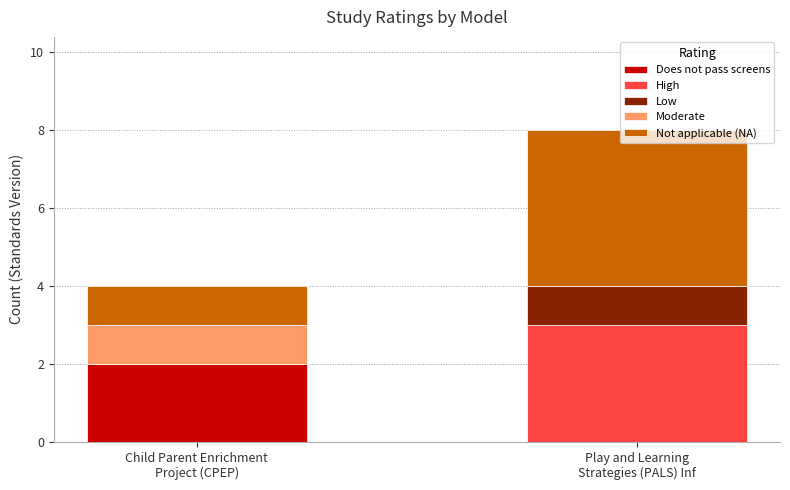

Are the bars horizontal?

No